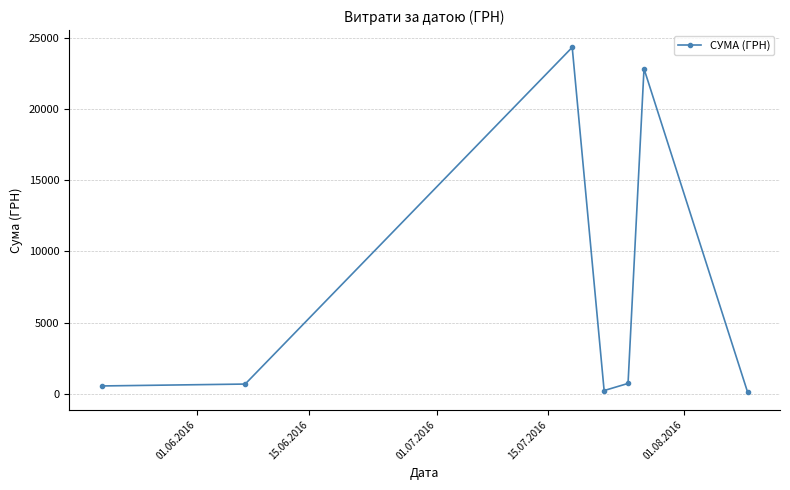

What is the average value?

7063.6